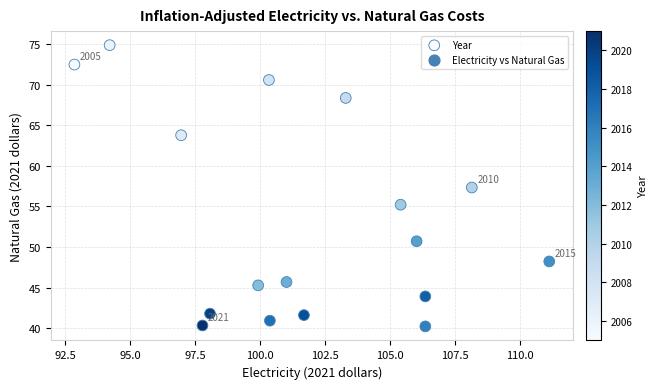

What is the range of Y values (max minus min)?

34.6